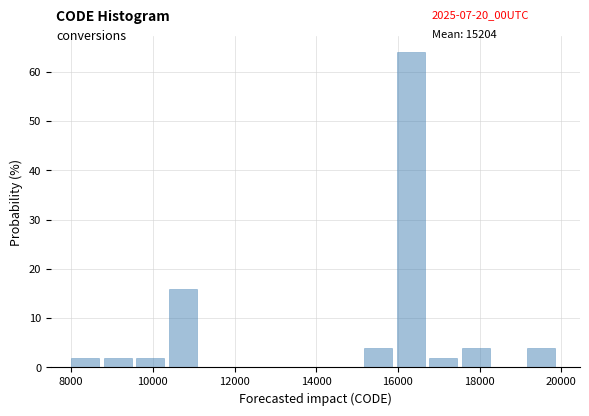

Around what value on the x-axis is the tallest bar? Give the approximate position of its centre, as read against the axis.

16400